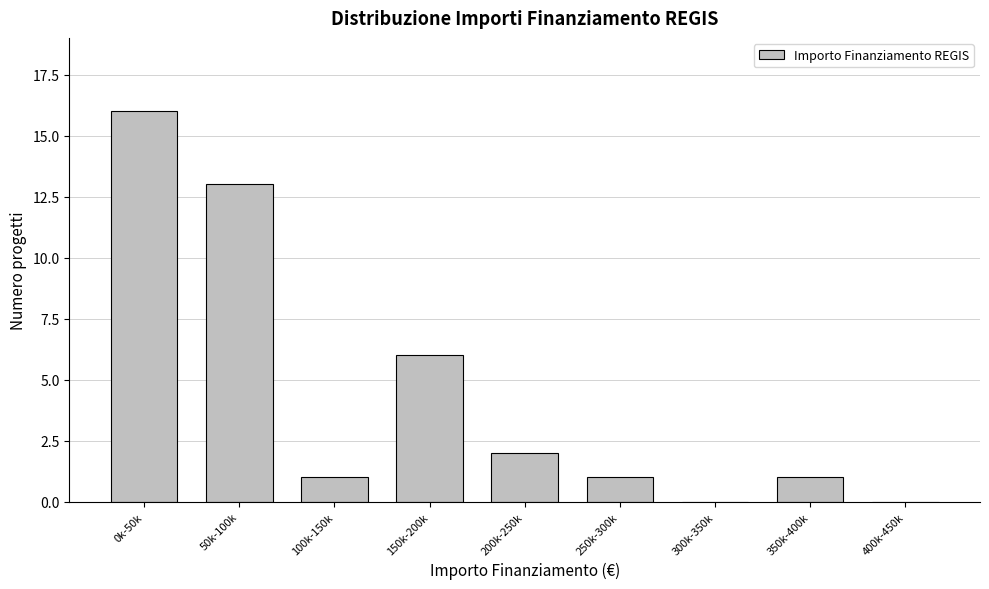

Reading right to left, transcribe all the data shown in this chart.

400k-450k=0	350k-400k=1	300k-350k=0	250k-300k=1	200k-250k=2	150k-200k=6	100k-150k=1	50k-100k=13	0k-50k=16